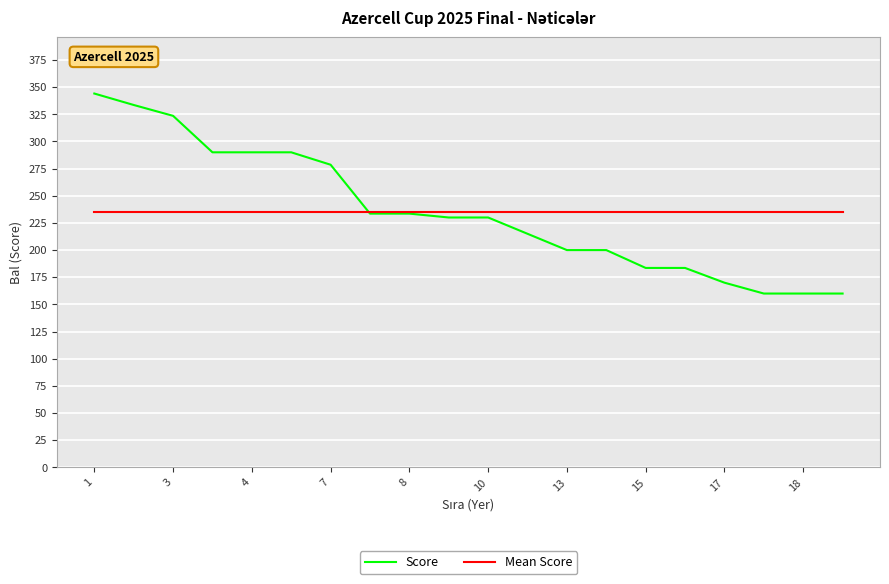

Which series has the widest spread of values?

Score